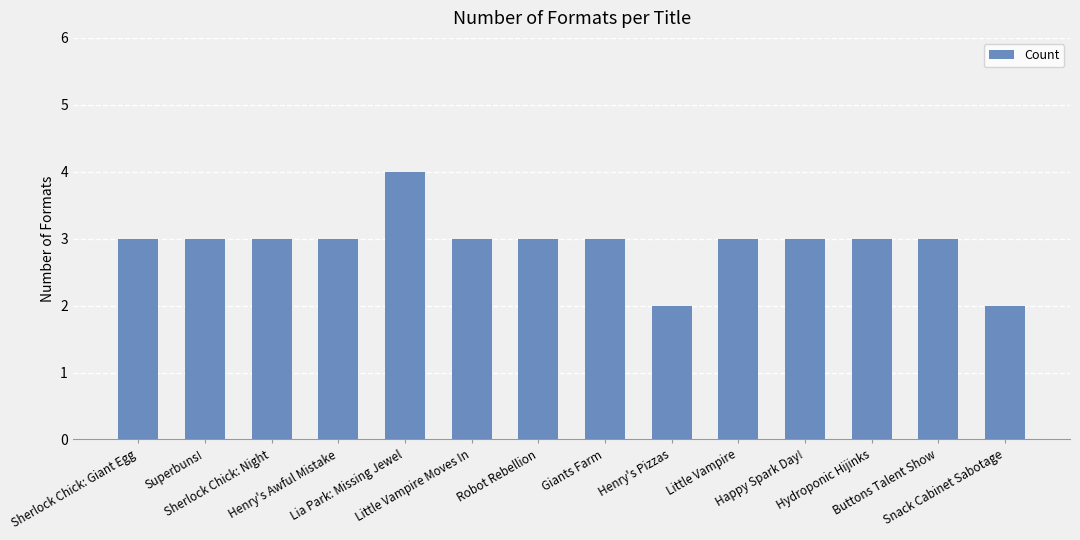

What position from the left is Buttons Talent Show?

13